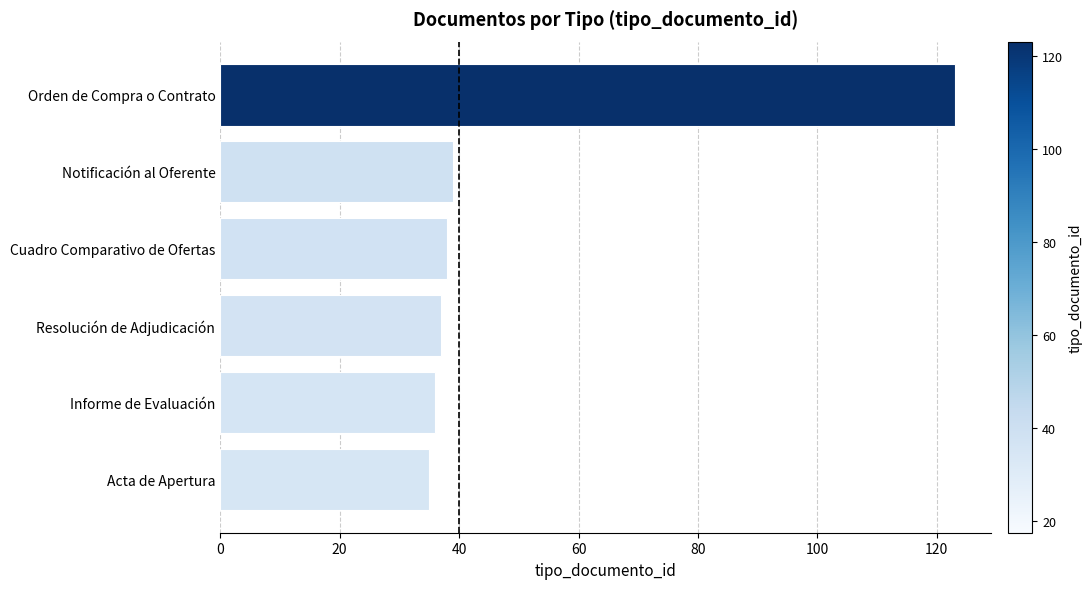

What is the greatest value displayed?

123